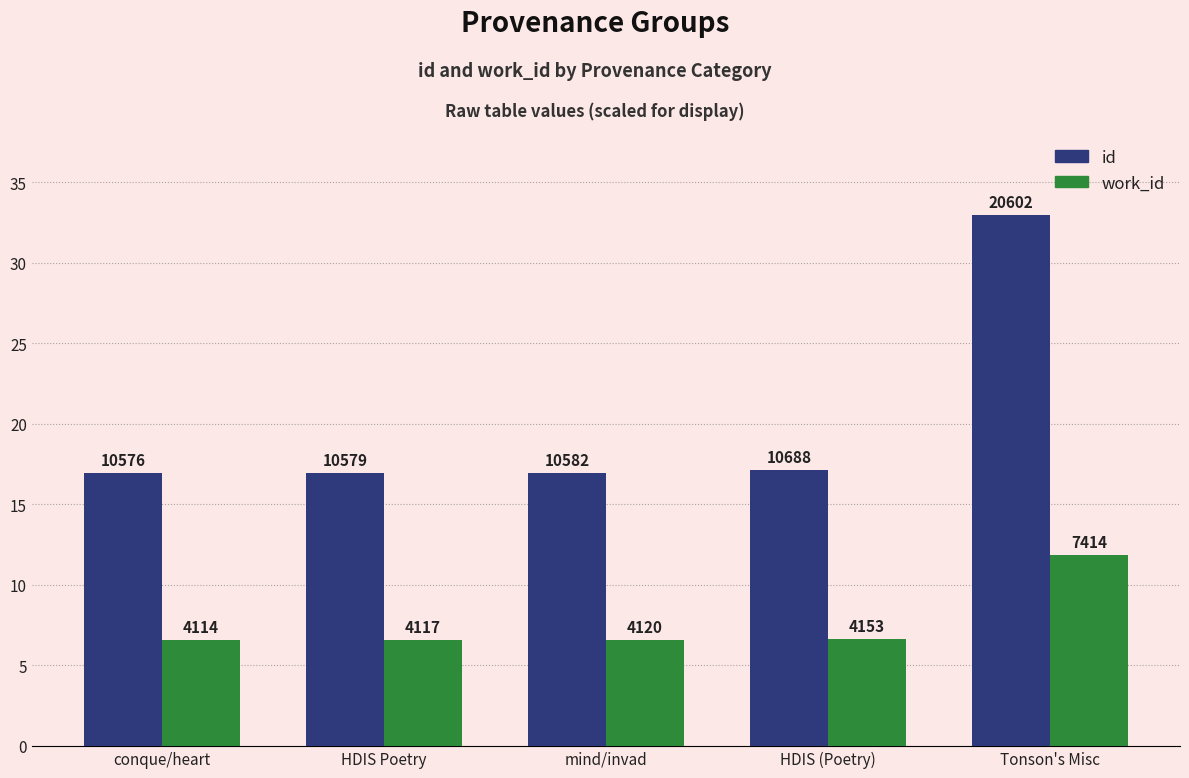

Which series has the widest spread of values?

id